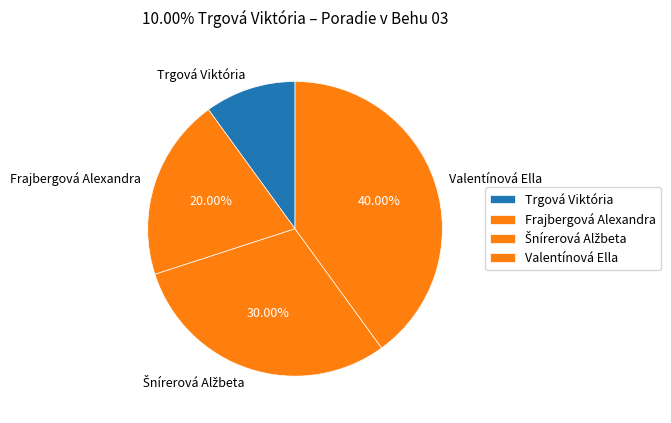

Count the number of slices in the pie.

4